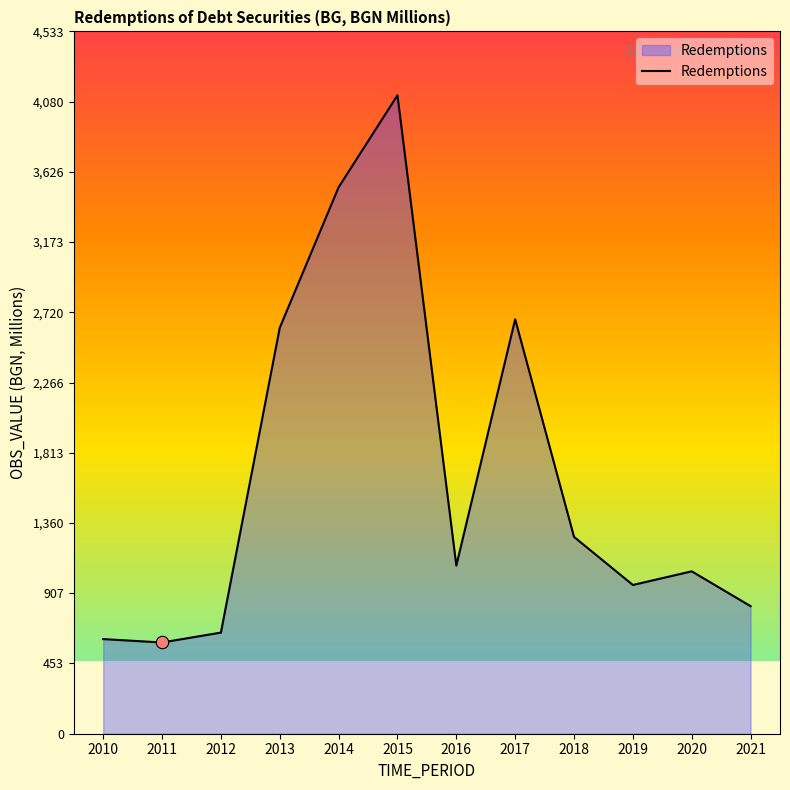

What is the change in value from 2019 to 2021?

-136.8